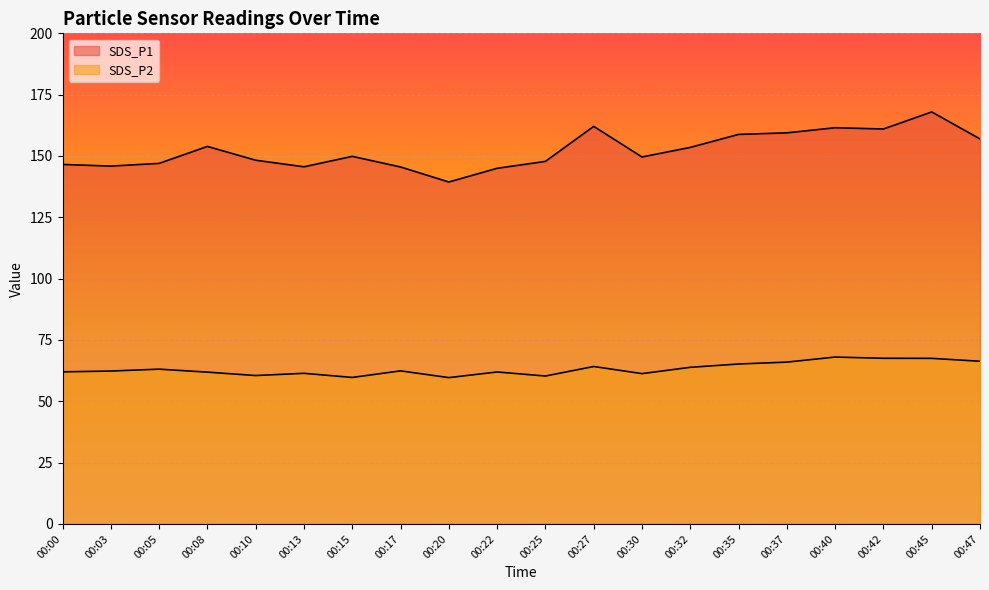

What is the sum of all SDS_P2 values?

1265.1